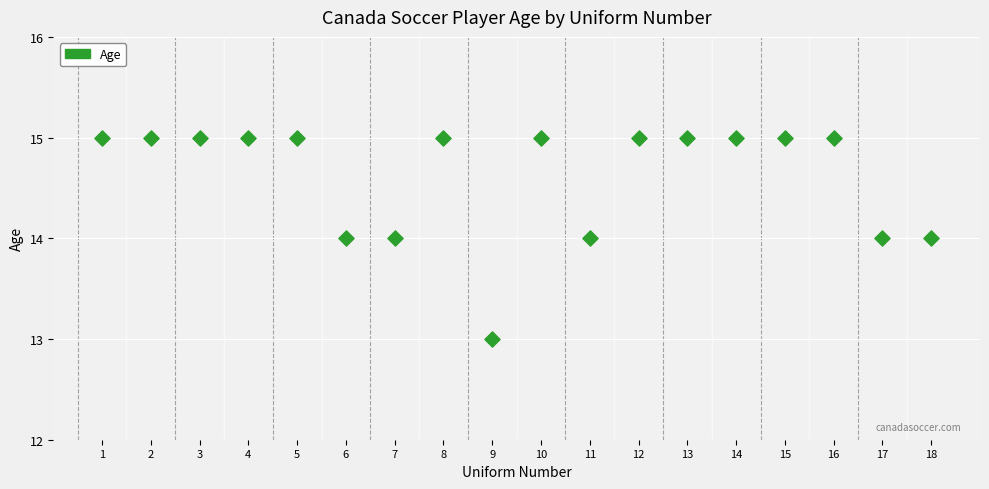

What is the range of X values (max minus min)?

17